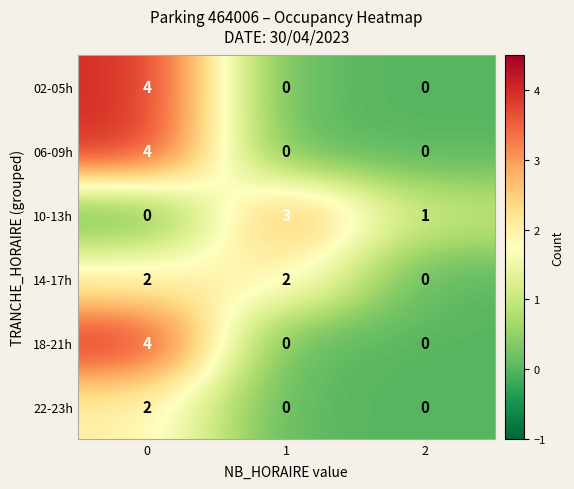

Reading left to right, list all the values displayed in this chart.

02-05h: 0=4	1=0	2=0
06-09h: 0=4	1=0	2=0
10-13h: 0=0	1=3	2=1
14-17h: 0=2	1=2	2=0
18-21h: 0=4	1=0	2=0
22-23h: 0=2	1=0	2=0